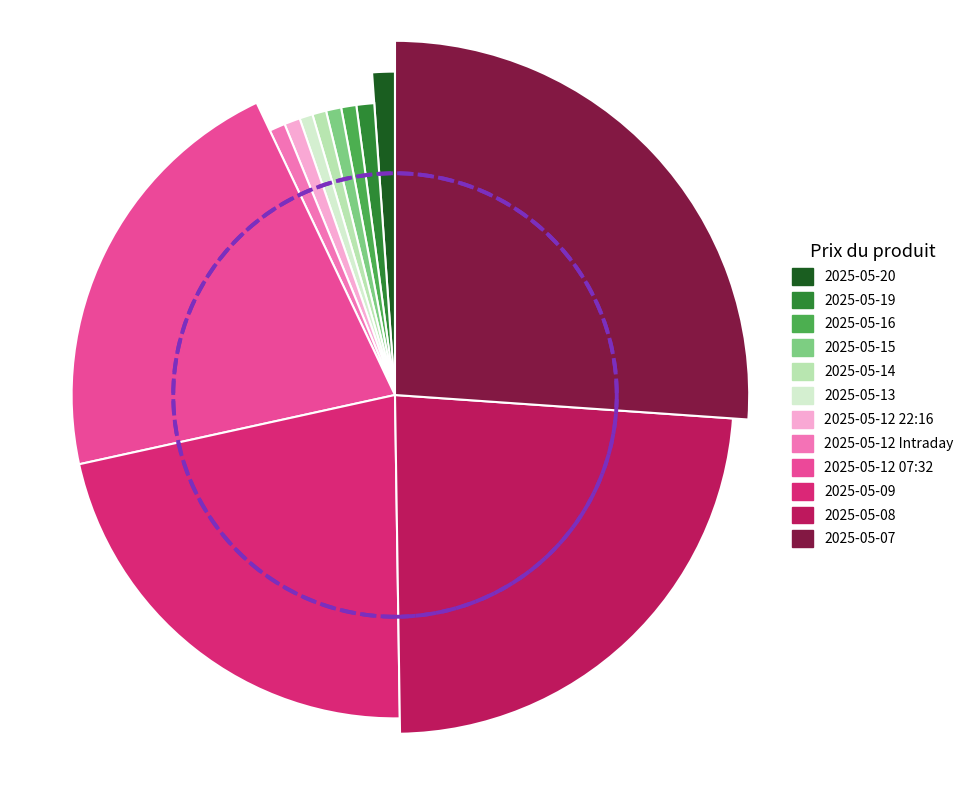

The 2025-05-14 slice represents 1% of the pie. True or false?

True